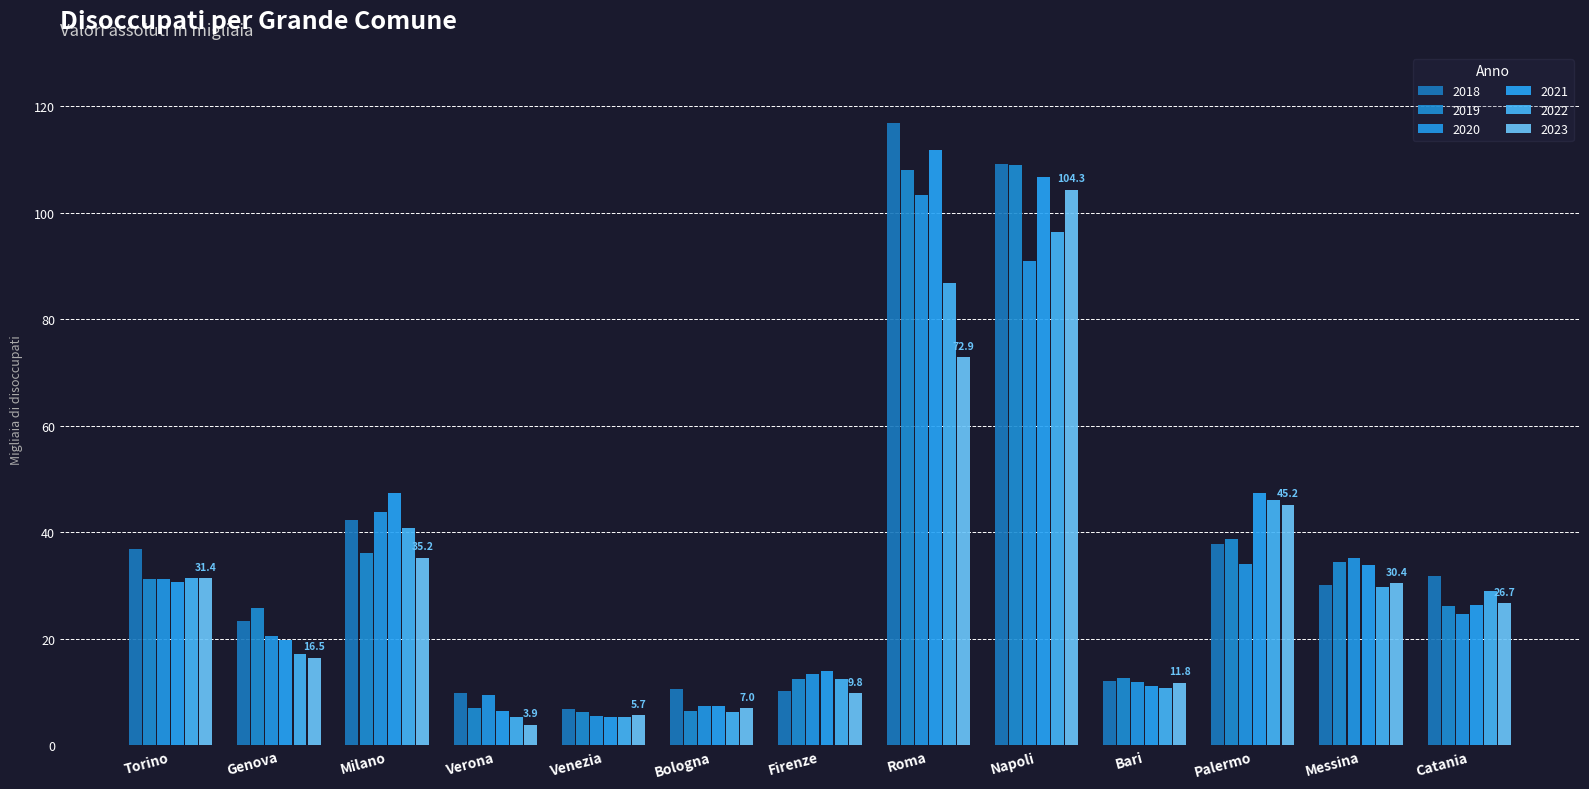

What is the sum of the 2023 values at Firenze and Catania?

36.5